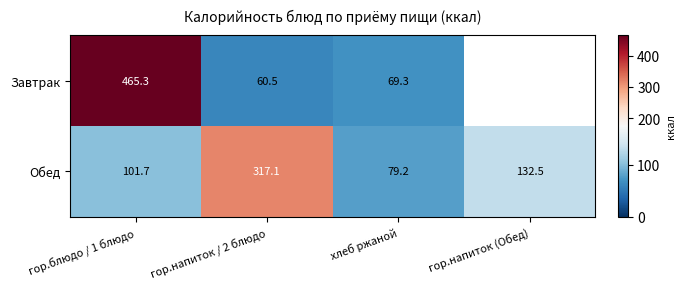

At how many categories does at least one series exceed 323?

1